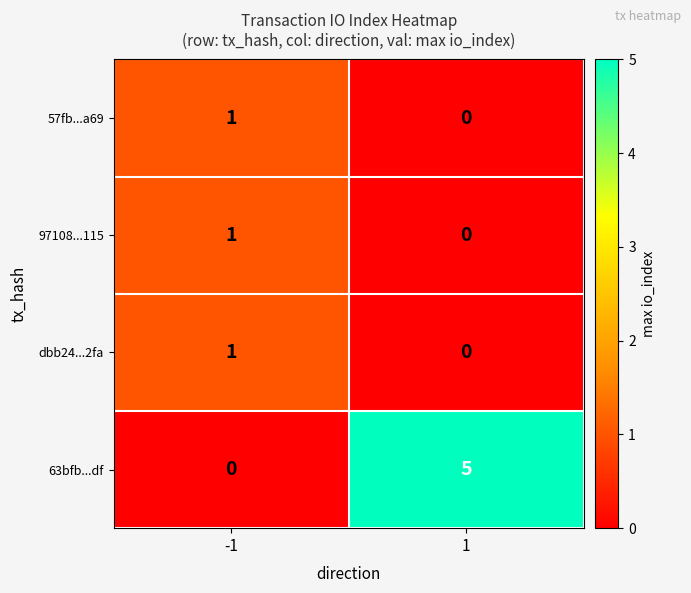

What is the maximum value shown in the chart?

5